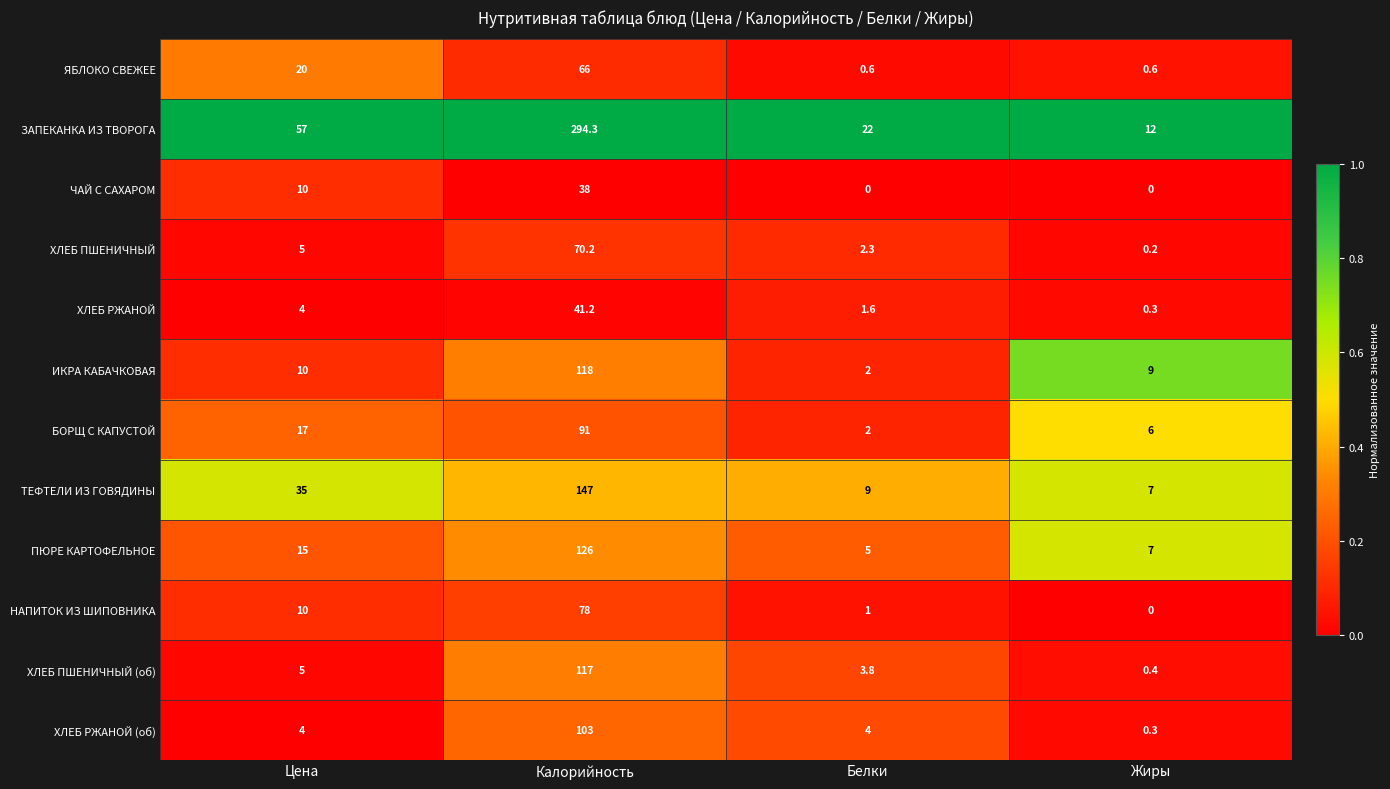

At how many categories does at least one series exceed 0?

4